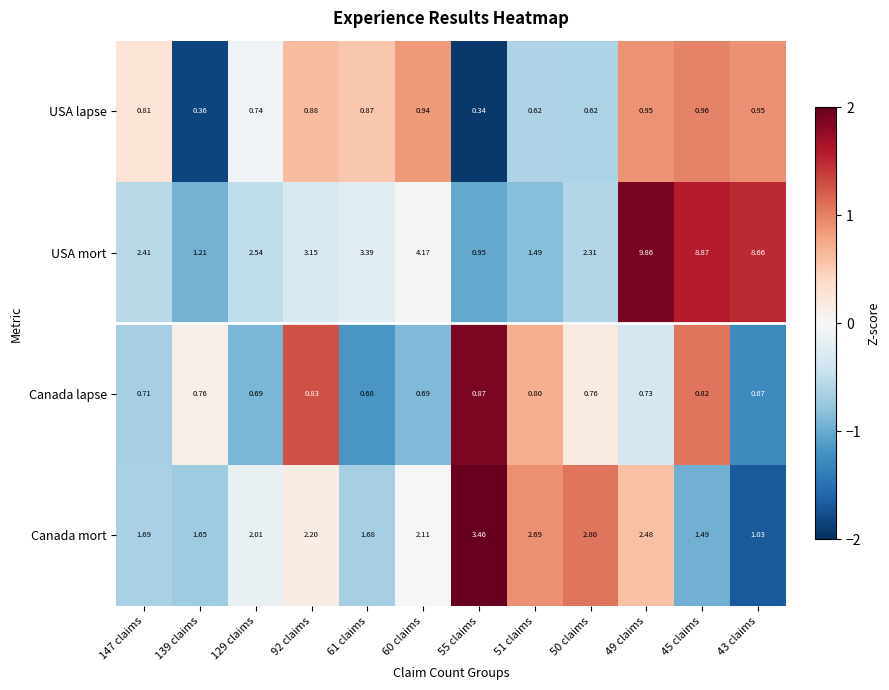

Which series has the largest total across all categories?

USA mort